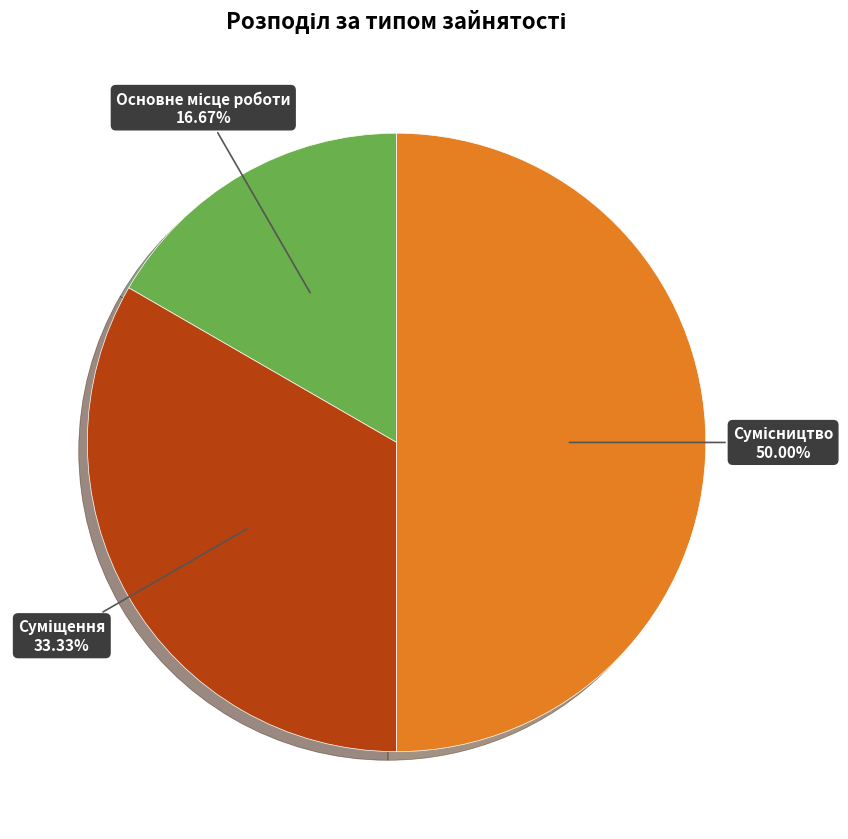

How many segments does this pie chart have?

3